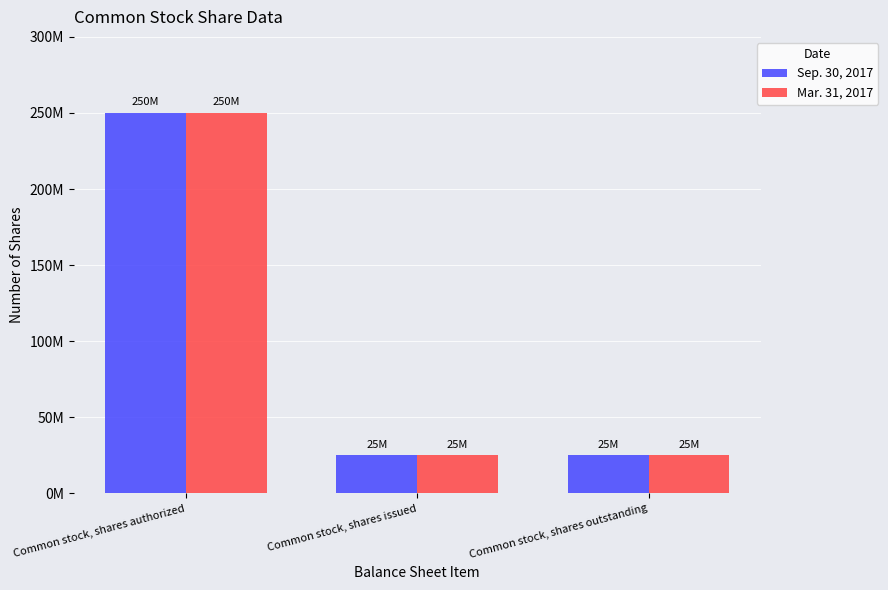

What are all the series names shown in the legend?

Sep. 30, 2017, Mar. 31, 2017